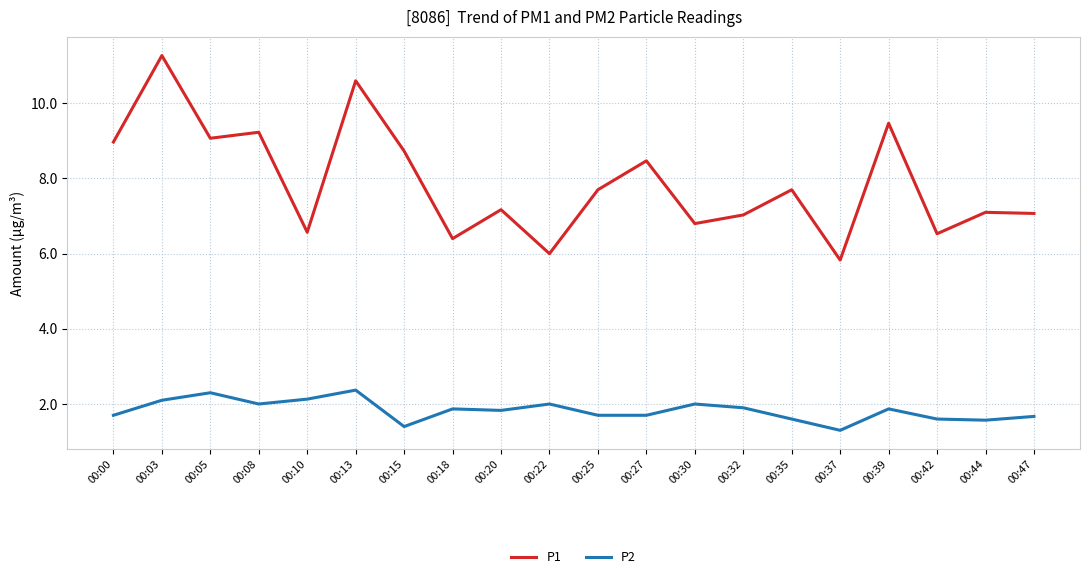

What is the total value across all series at 00:35?

9.3